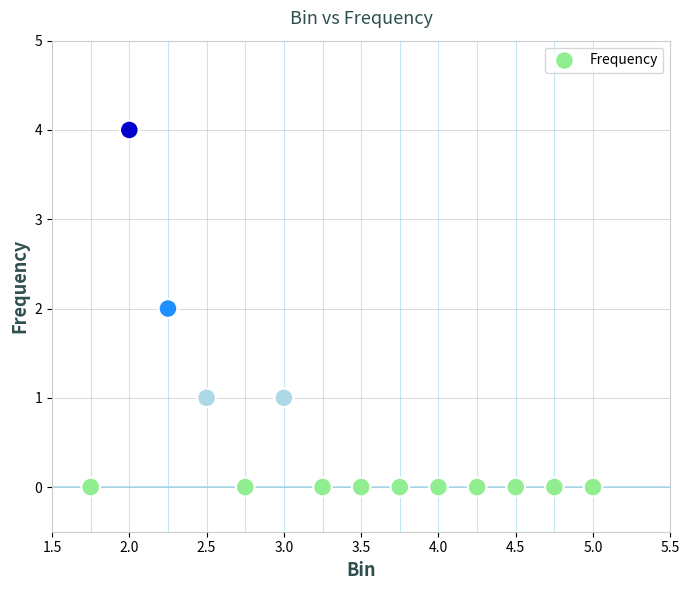

What is the range of Y values (max minus min)?

4